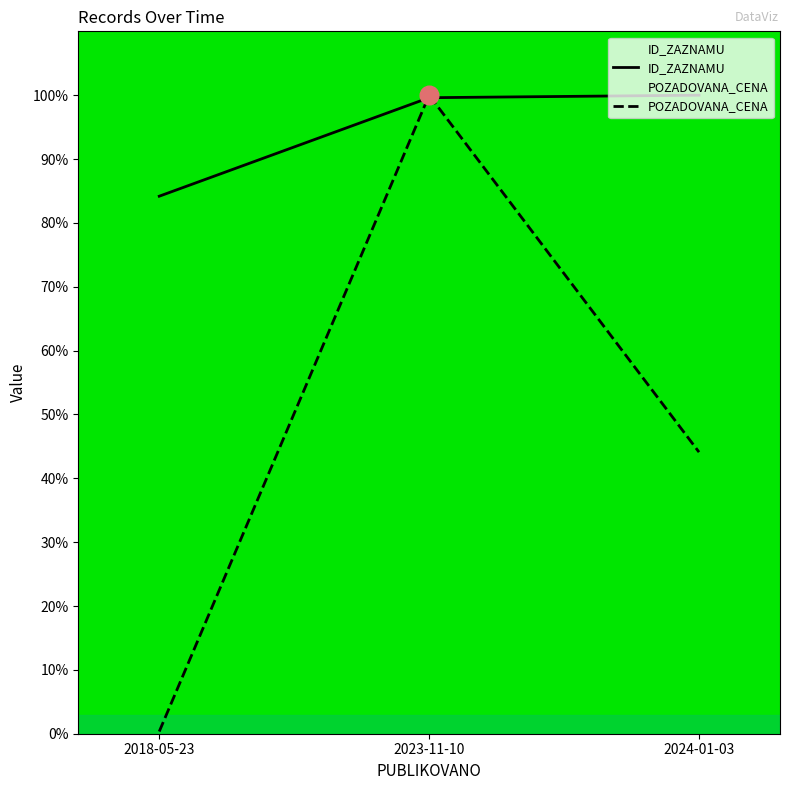

Which series has the widest spread of Y values?

POZADOVANA_CENA